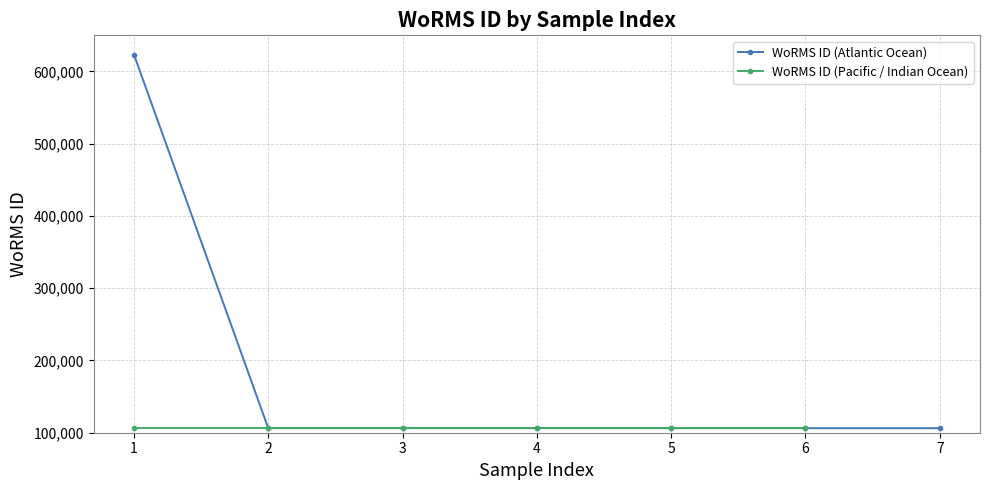

What is the value of the WoRMS ID (Atlantic Ocean) point at the 7th from the left?

106287